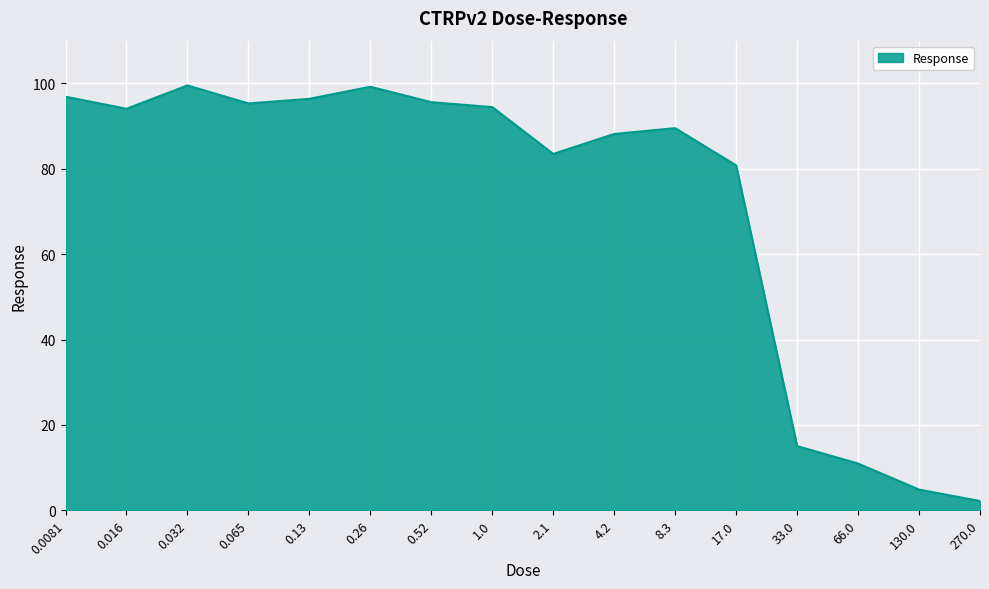

What is the difference between the maximum and second lowest values?

94.6